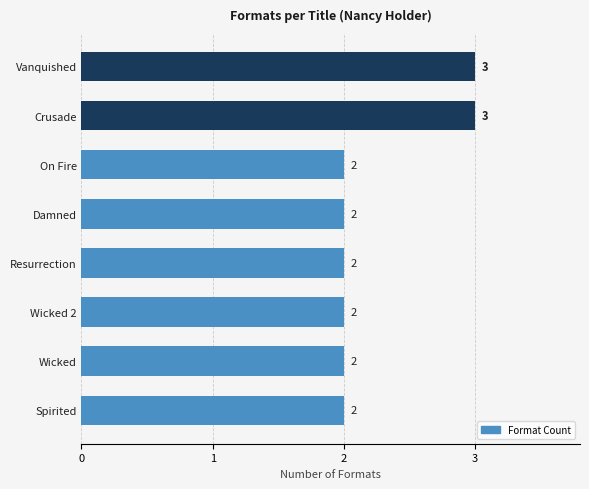

What position from the top is Vanquished?

1